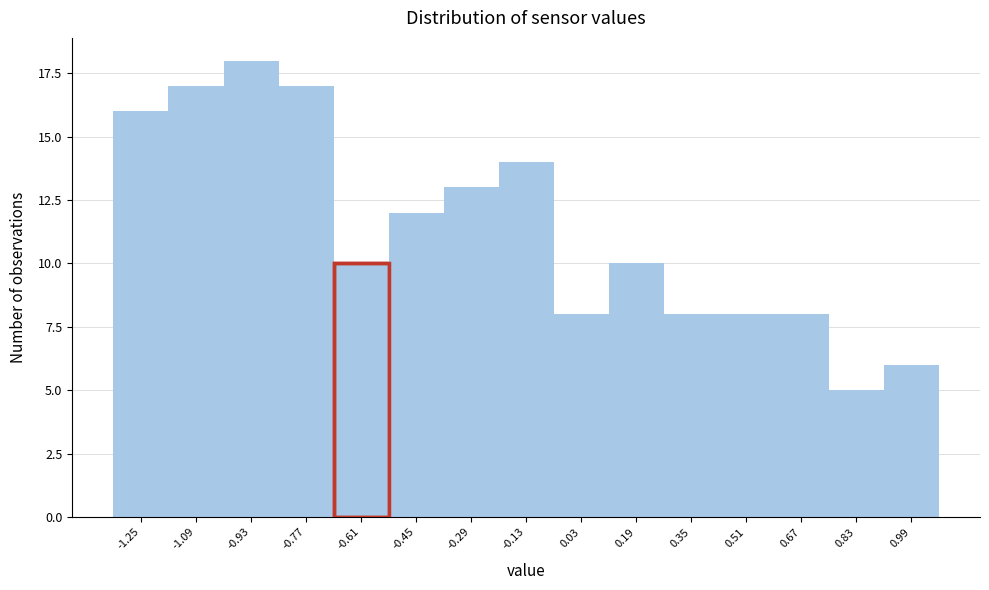

Reading right to left, list all the values displayed in this chart.

6	5	8	8	8	10	8	14	13	12	10	17	18	17	16